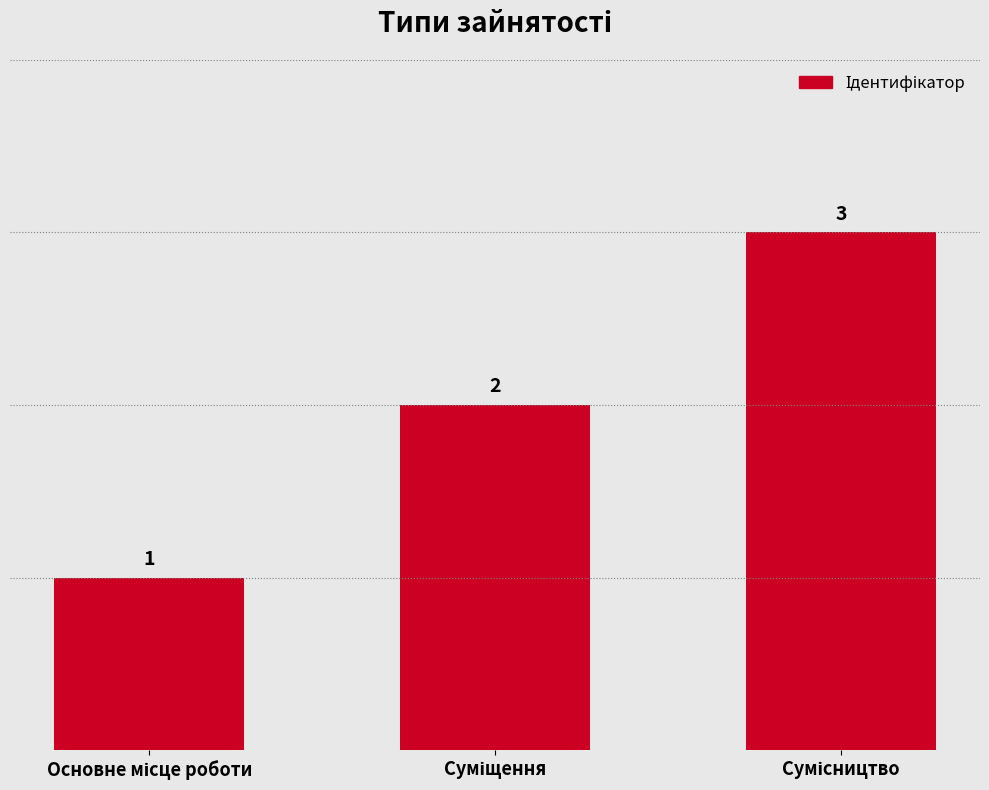

What is the value of the 2nd bar from the left?

2